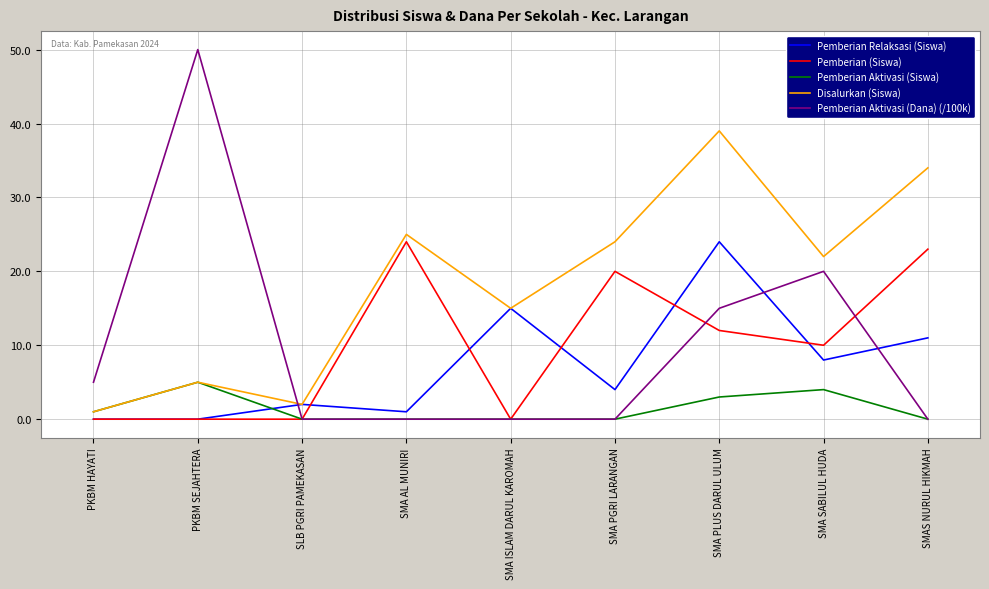

True or false: Pemberian Aktivasi (Siswa) has more than 0 points higher than both neighbors.

True